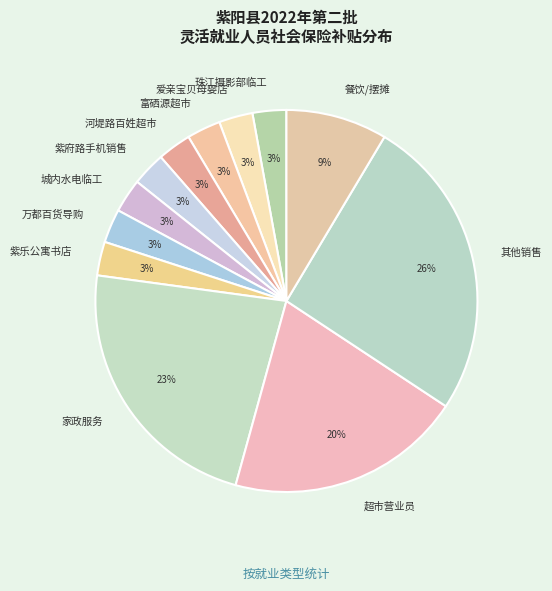

Combined, do 城内水电临工 and 紫府路手机销售 account for over 50%?

No